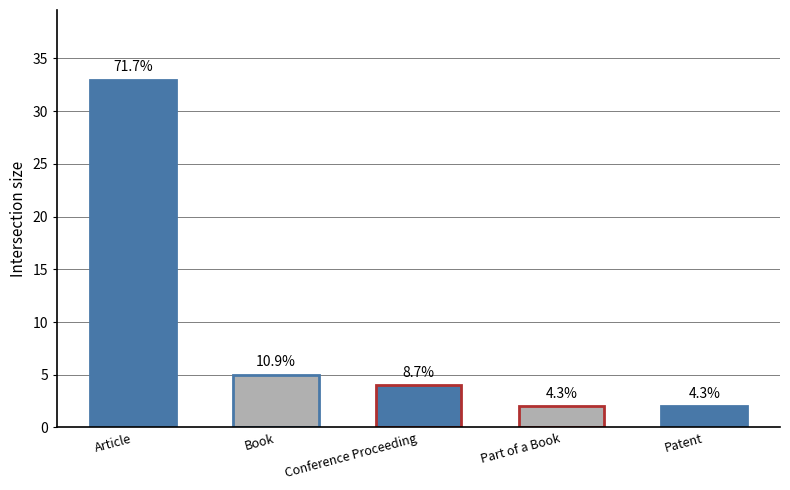

True or false: the data shows 2 at Patent.

True